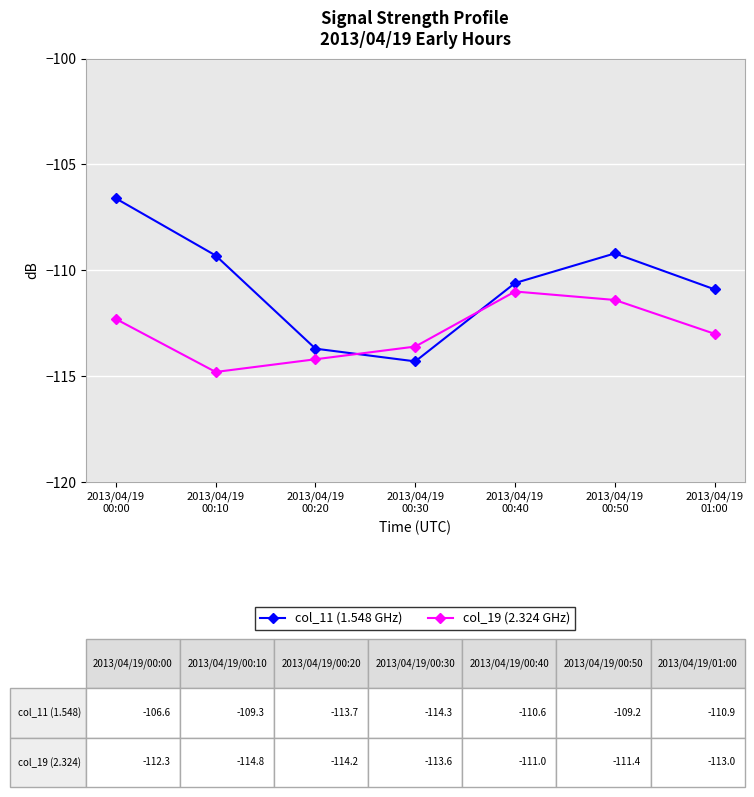

After their last crossing, which series has the higher values: col_11 (1.548 GHz) or col_19 (2.324 GHz)?

col_11 (1.548 GHz)